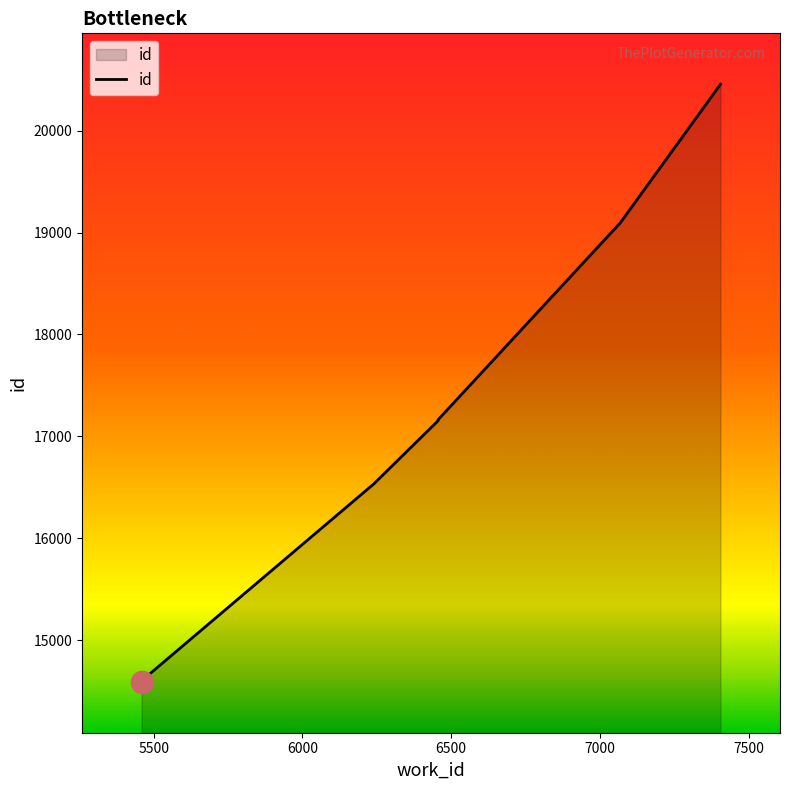

What is the minimum value shown in the chart?

14590